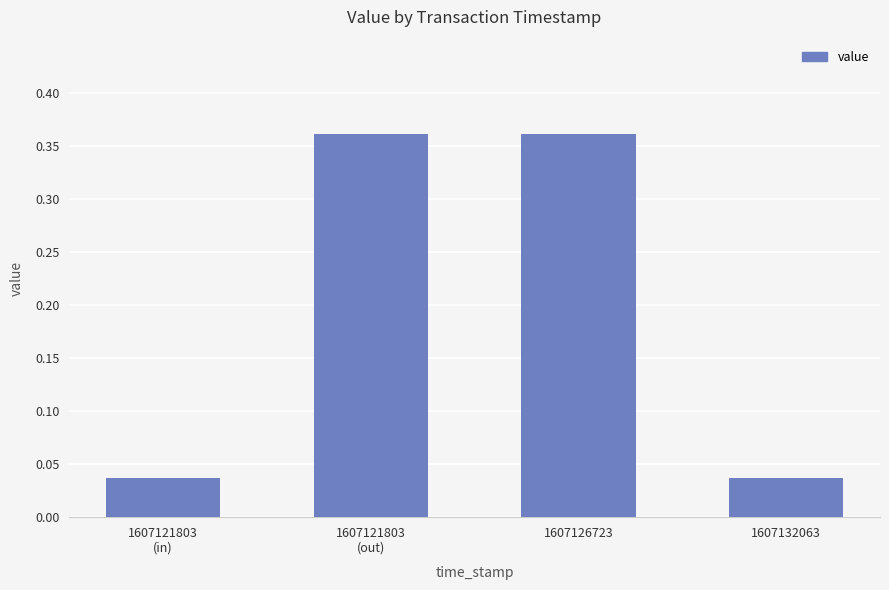

How many values are between 0 and 1?

4